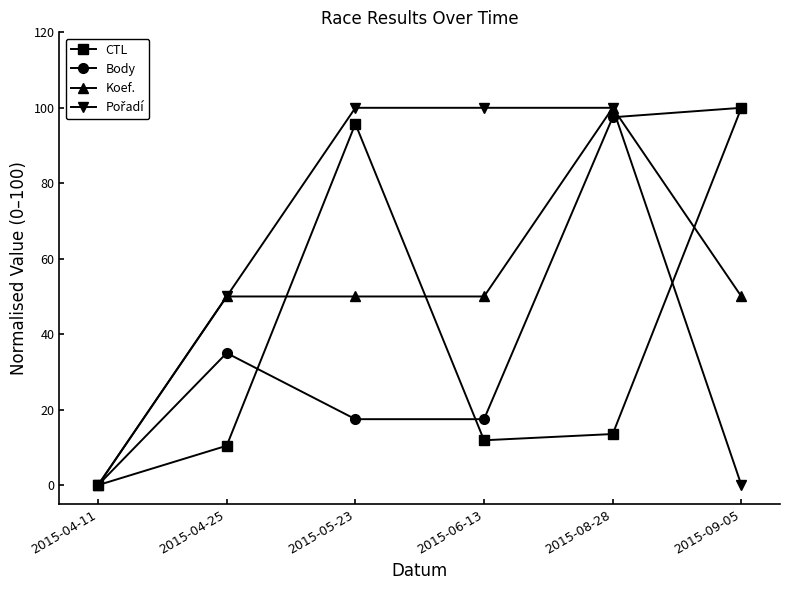

At which label does Koef. reach its peak?

2015-08-28